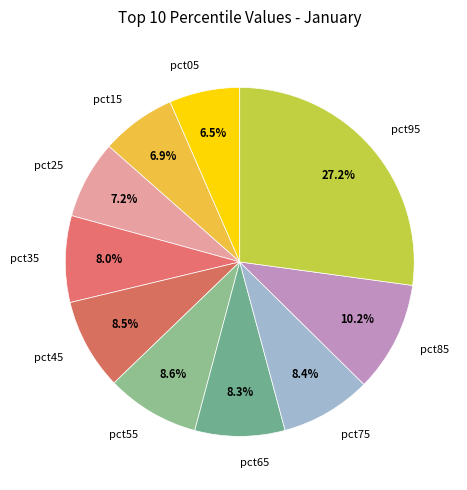

To the nearest percent, what is the difference between the largest and smallest slice percentages?

21%